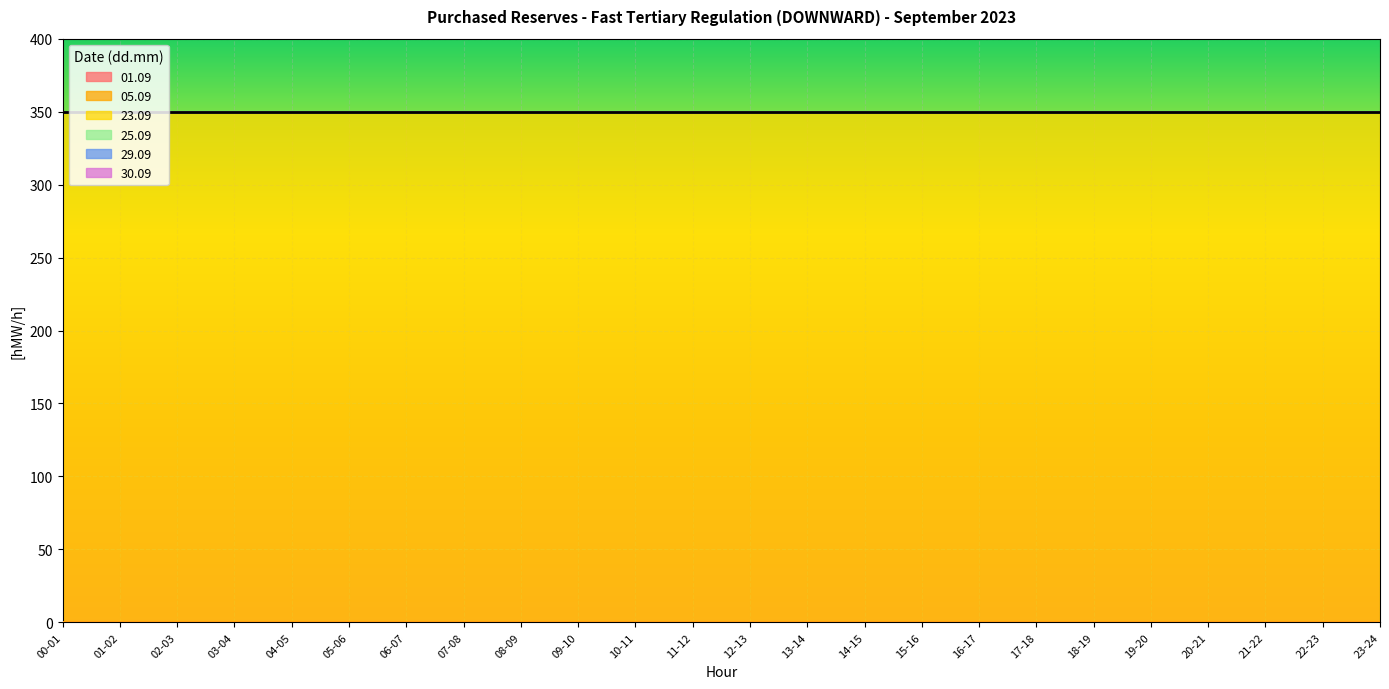

True or false: 23.09 and 30.09 cross at least once.

False